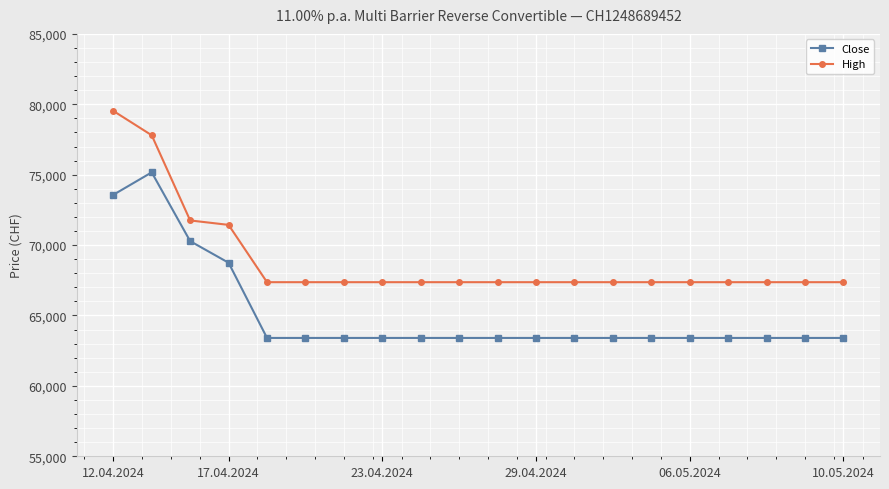

What is the greatest value displayed?

79530